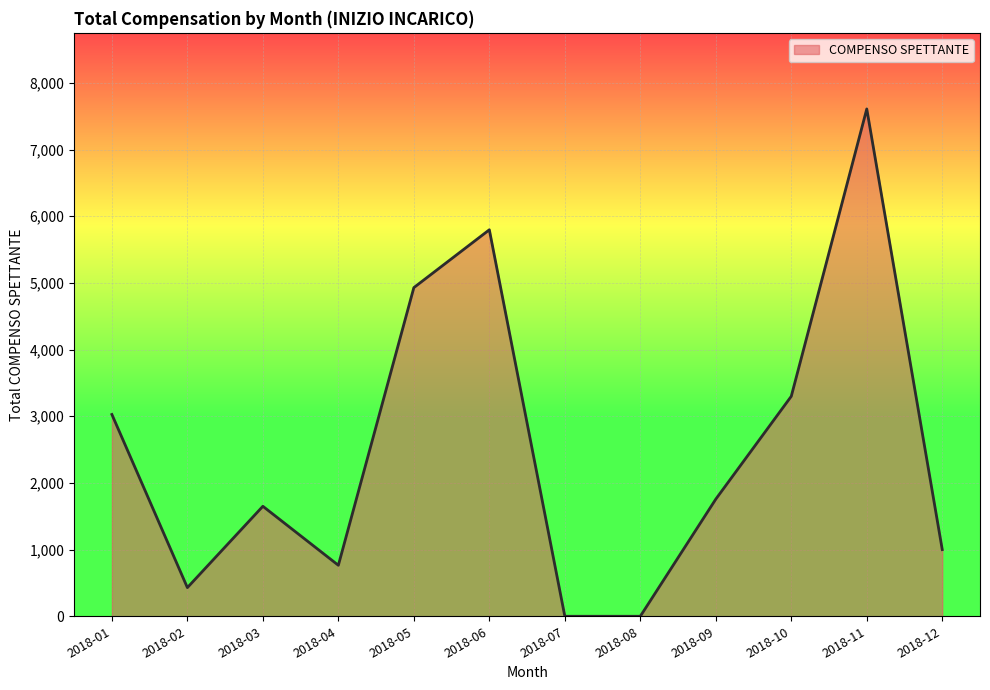

At which label is the value closest to 3805?

2018-10